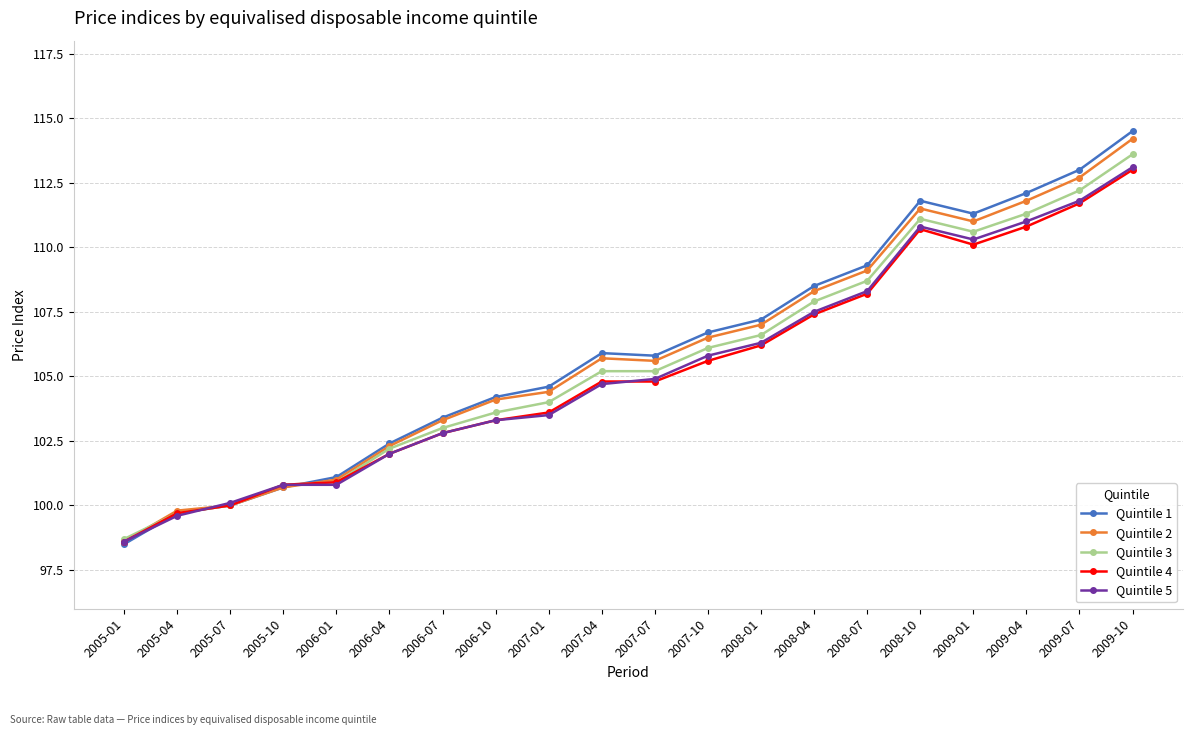

Is the value of Quintile 3 at 2008-07 greater than the value of Quintile 4 at 2007-07?

Yes